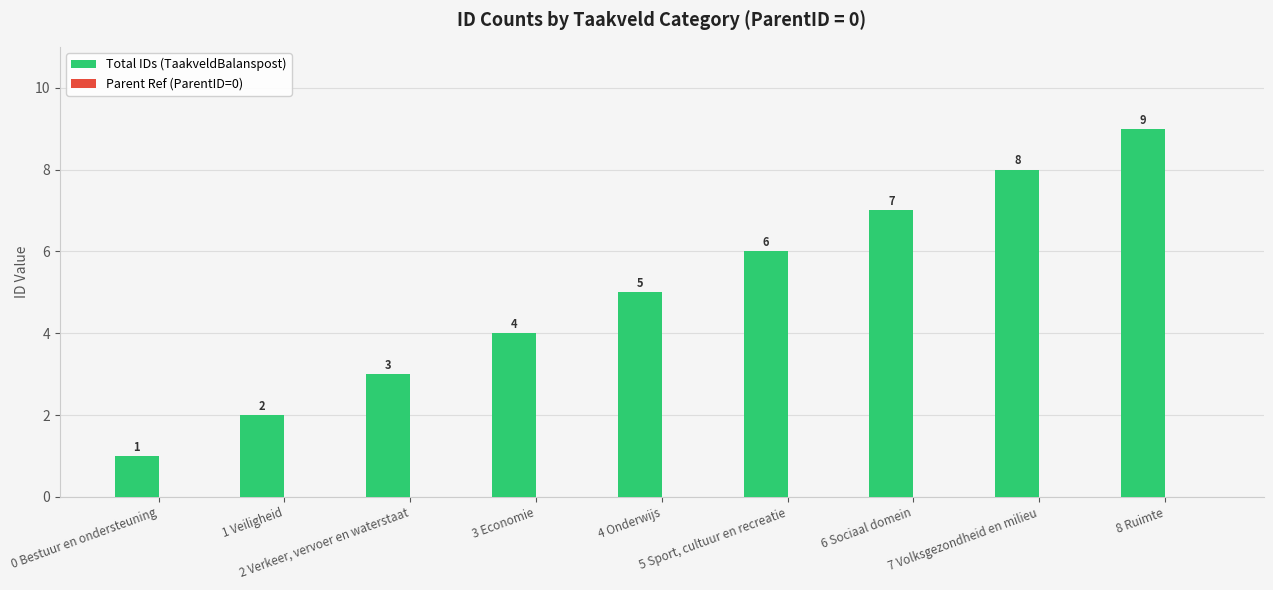

What is the difference between the maximum and second lowest values?

7